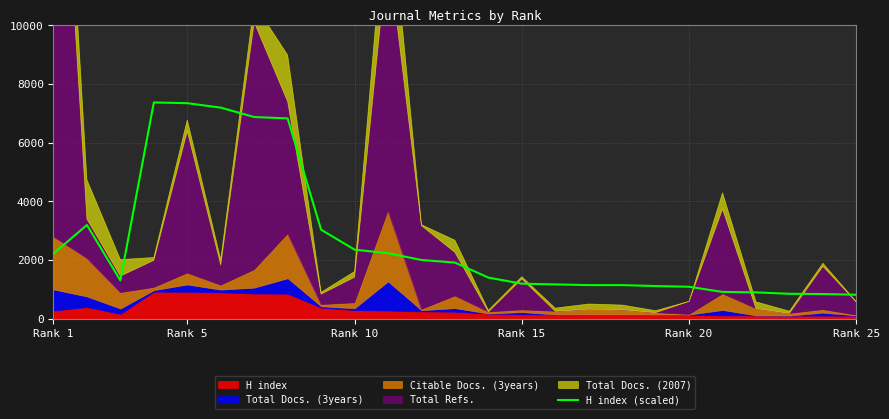

How many lines are shown in the chart?

1